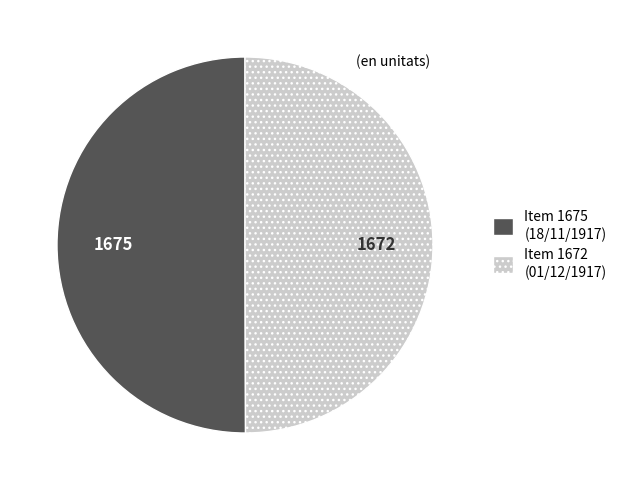

What is the ratio of the value at Item 1675 (18/11/1917) to the value at Item 1672 (01/12/1917)?

1.0